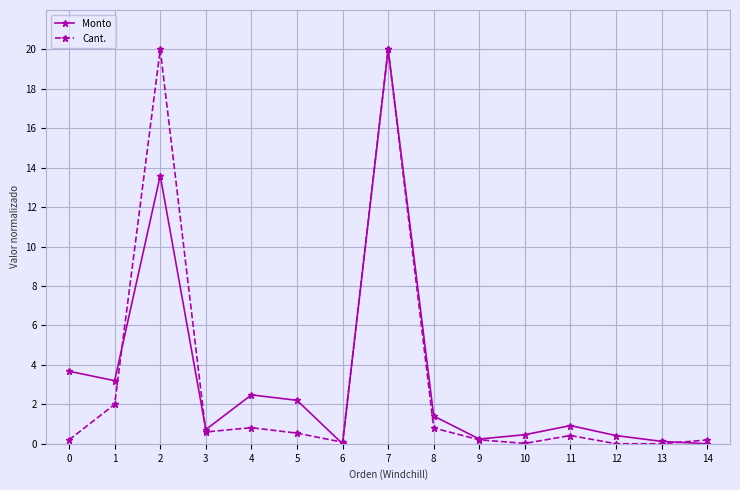

How many interior local peaks does the Monto series have?

4